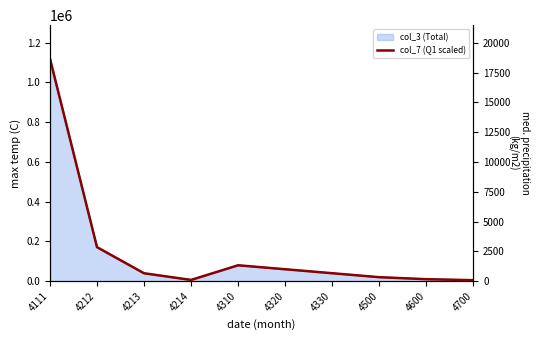

Rank the categories by value from lowest to highest.

4700, 4214, 4600, 4500, 4213, 4330, 4320, 4310, 4212, 4111